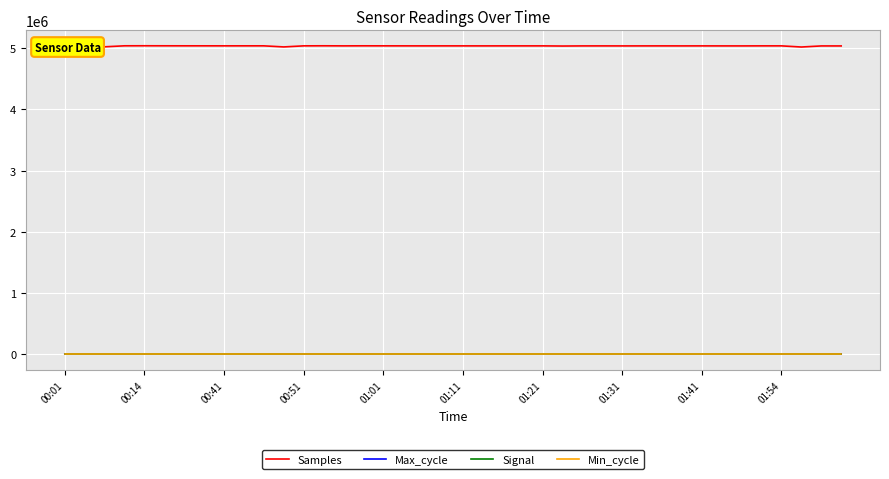

What is the difference between the maximum and minimum values in the Max_cycle series?

1785